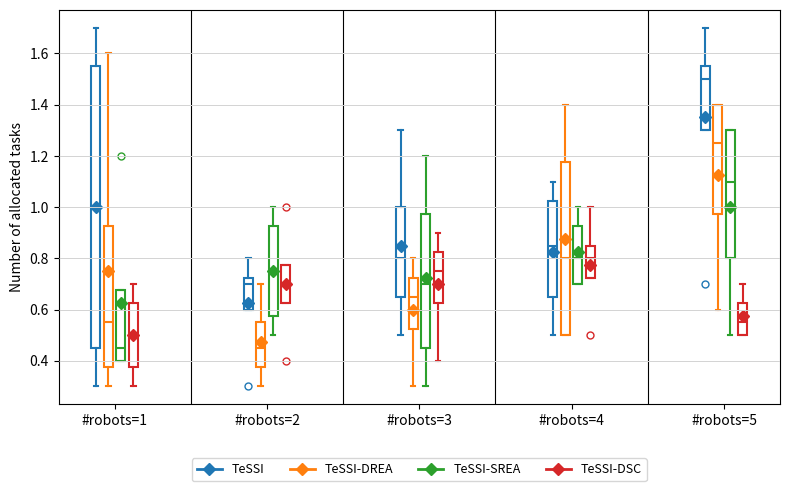

Reading left to right, extract all data points from this chart.

TeSSI: 0=1.7	1=1.5	2=0.5	3=0.3	4=0.3	5=0.7	6=0.8	7=0.7	8=0.7	9=0.5	10=0.9	11=1.3	12=0.7	13=1.0	14=1.1	15=0.5	16=0.7	17=1.5	18=1.5	19=1.7
TeSSI-DREA: 0=0.7	1=0.4	2=0.3	3=1.6	4=0.7	5=0.5	6=0.3	7=0.4	8=0.8	9=0.7	10=0.3	11=0.6	12=1.4	13=1.1	14=0.5	15=0.5	16=1.4	17=1.1	18=1.4	19=0.6
TeSSI-SREA: 0=0.5	1=0.4	2=0.4	3=1.2	4=0.9	5=0.6	6=1.0	7=0.5	8=1.2	9=0.3	10=0.5	11=0.9	12=1.0	13=0.7	14=0.7	15=0.9	16=1.3	17=0.9	18=1.3	19=0.5
TeSSI-DSC: 0=0.3	1=0.6	2=0.7	3=0.4	4=0.4	5=0.7	6=1.0	7=0.7	8=0.4	9=0.9	10=0.8	11=0.7	12=1.0	13=0.8	14=0.8	15=0.5	16=0.5	17=0.7	18=0.6	19=0.5